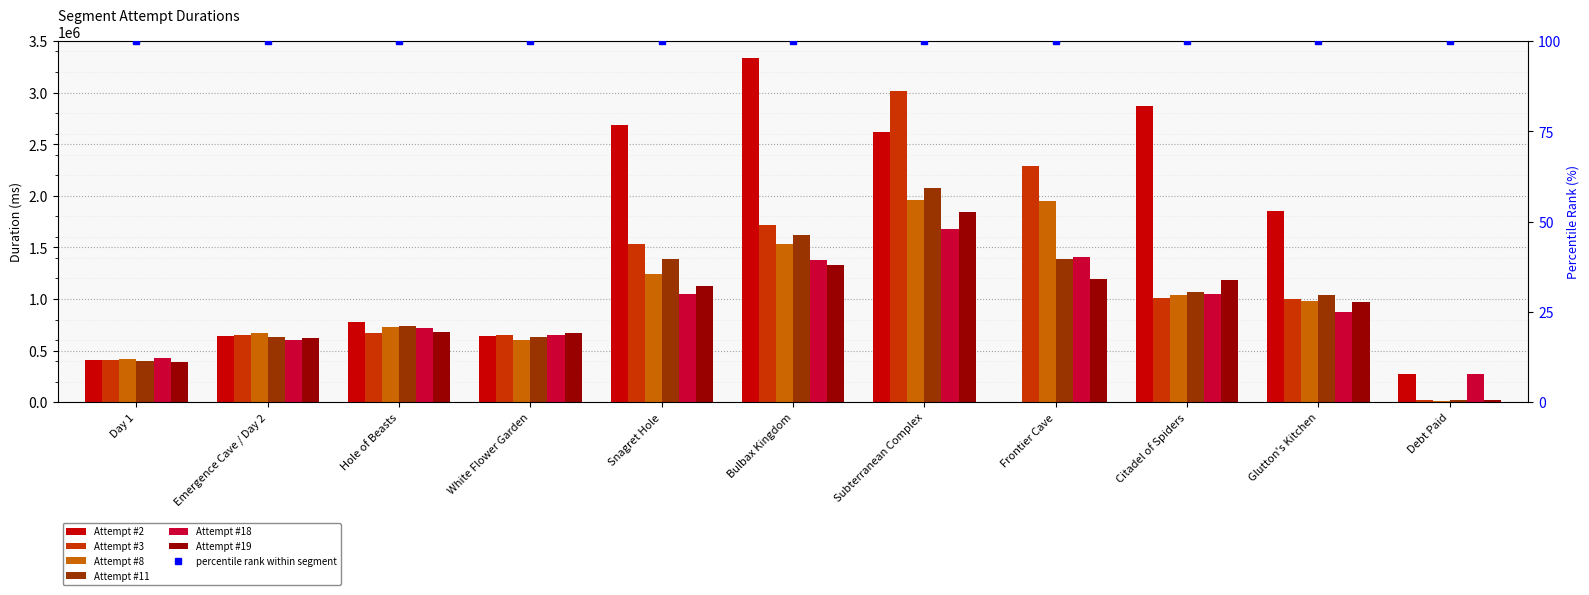

What is the maximum value for Attempt #18?

1682970